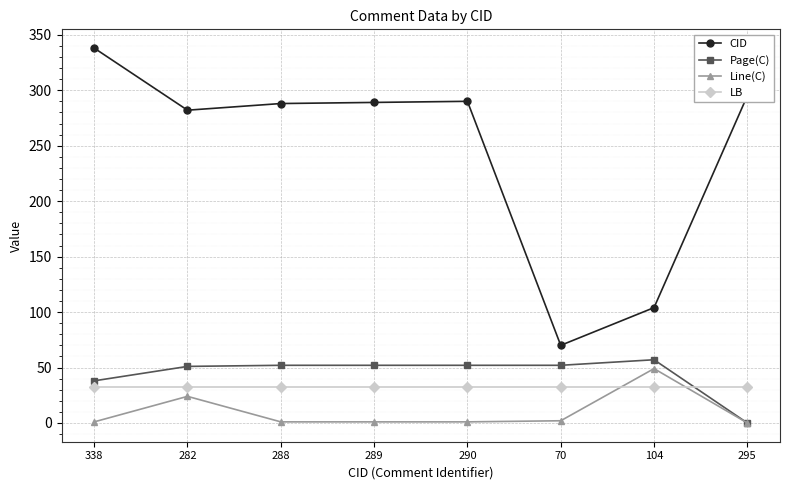

What is the difference between the second highest and minimum values in the Line(C) series?

24